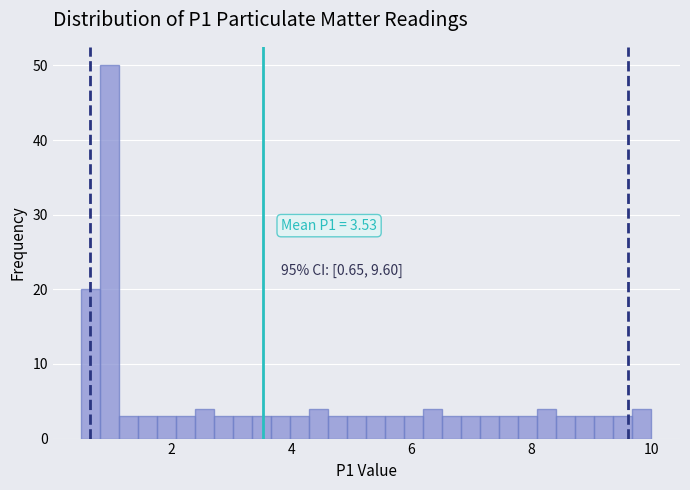

Around what value on the x-axis is the tallest bar? Give the approximate position of its centre, as read against the axis.

1.0